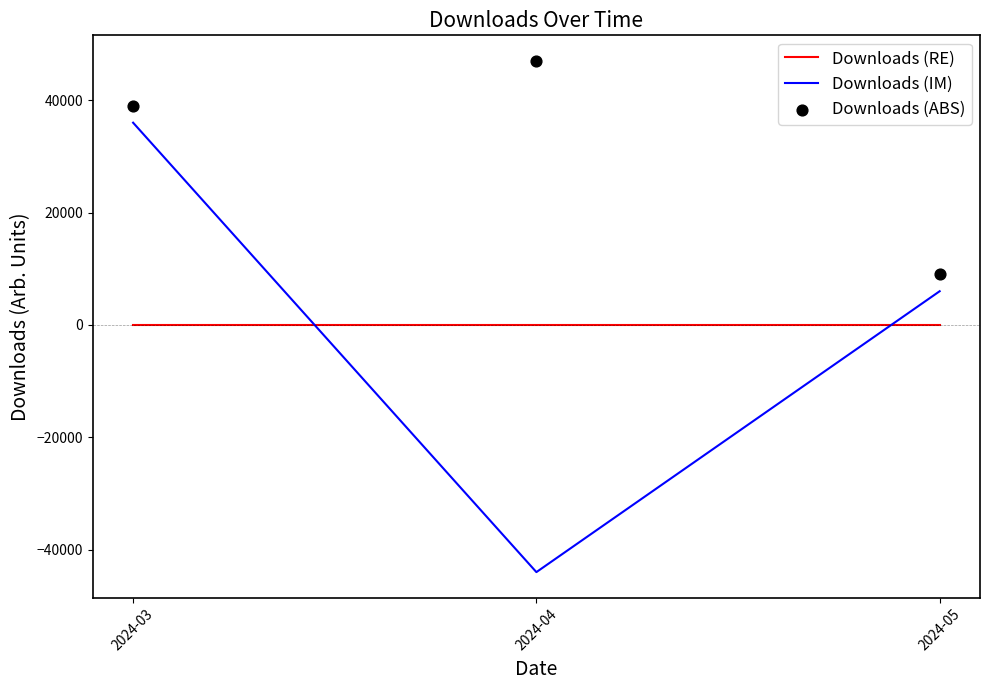

At which category is the sum across all series the highest?

2024-03